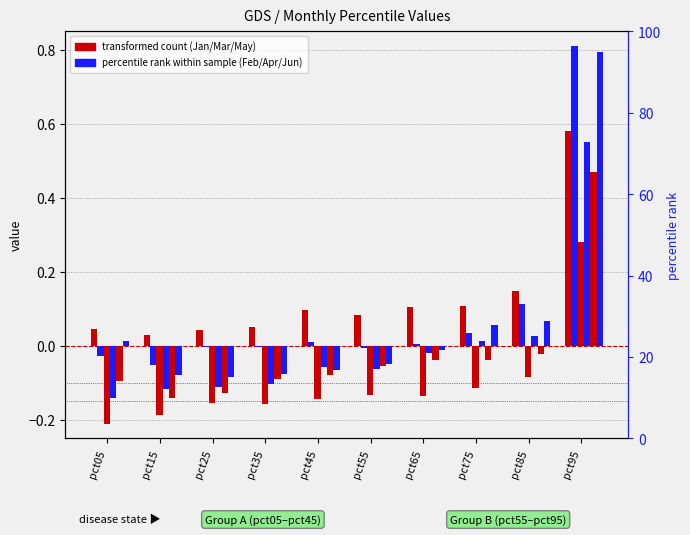

What is the greatest value displayed?

0.8